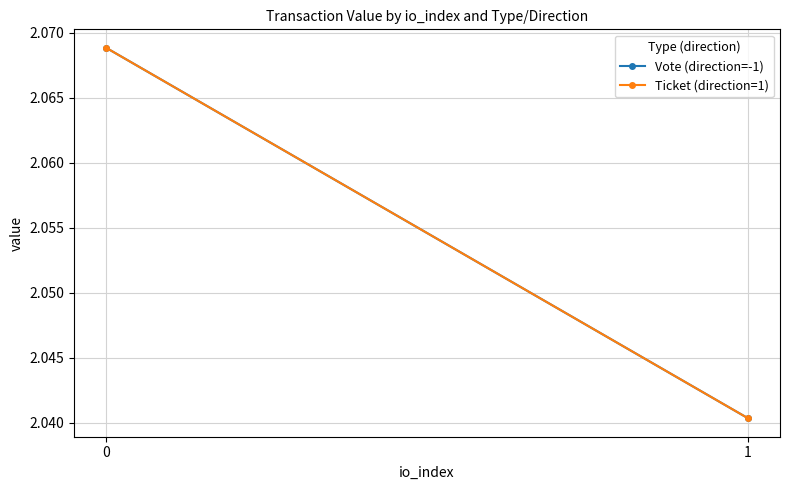

Is it true that Ticket (direction=1) equals 2.0 at 1?

True